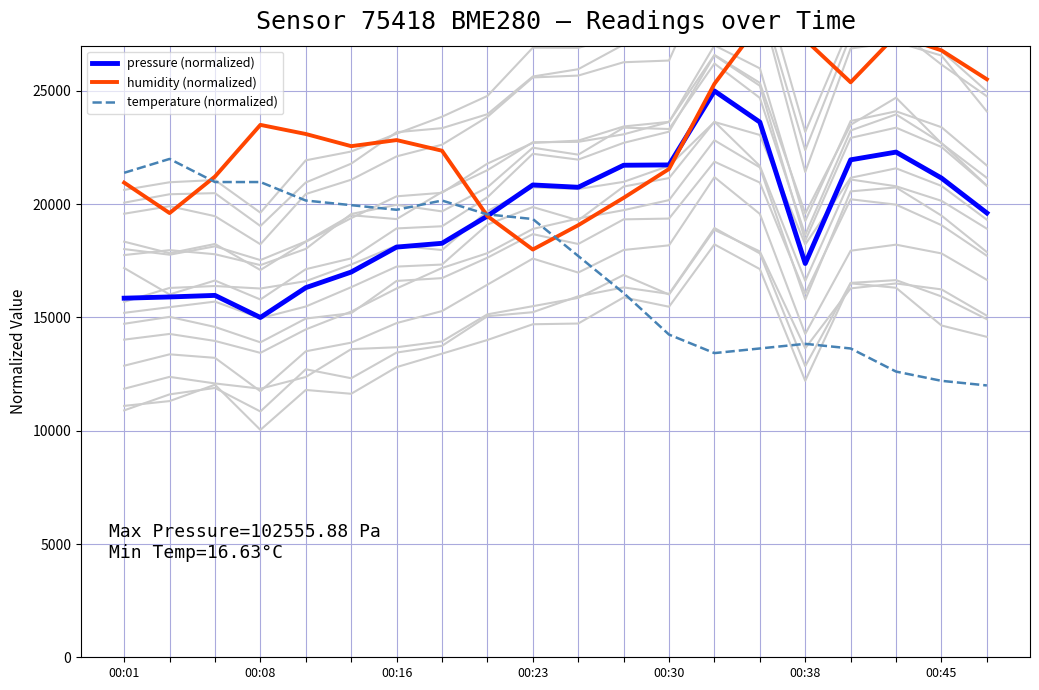

How many values in the temperature (normalized) series exceed 19346?

10